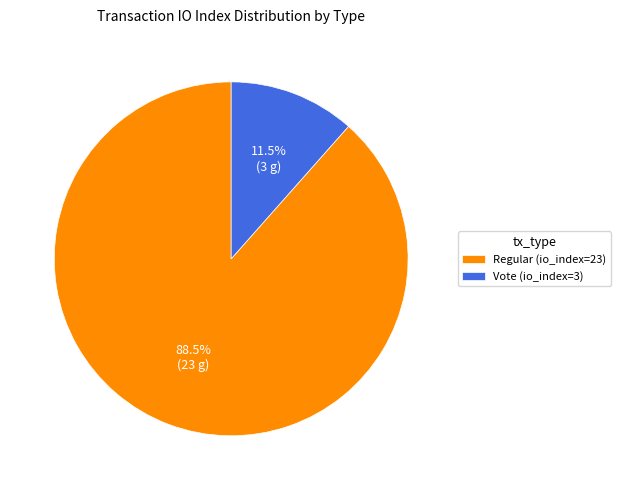

What percentage is NOT represented by Regular (io_index=23)?

11.5%